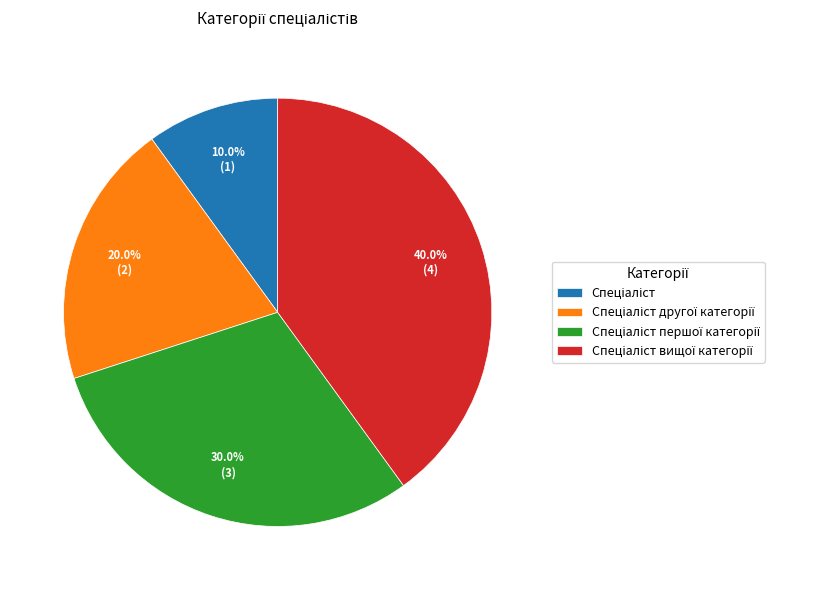

Is there a majority slice in this chart?

No